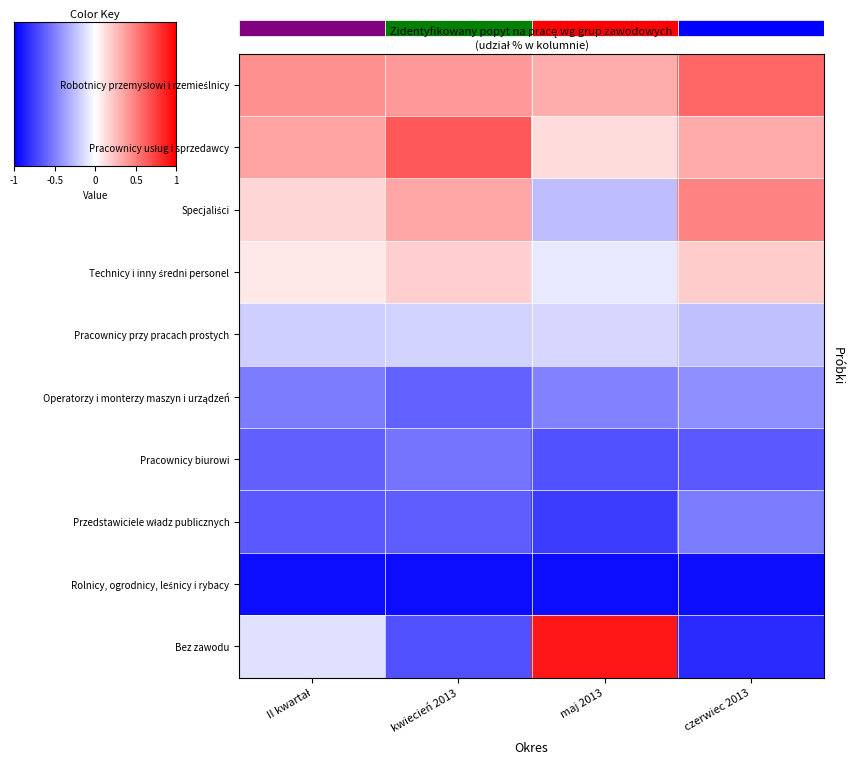

Which series has the largest total across all categories?

Robotnicy przemysłowi i rzemieślnicy